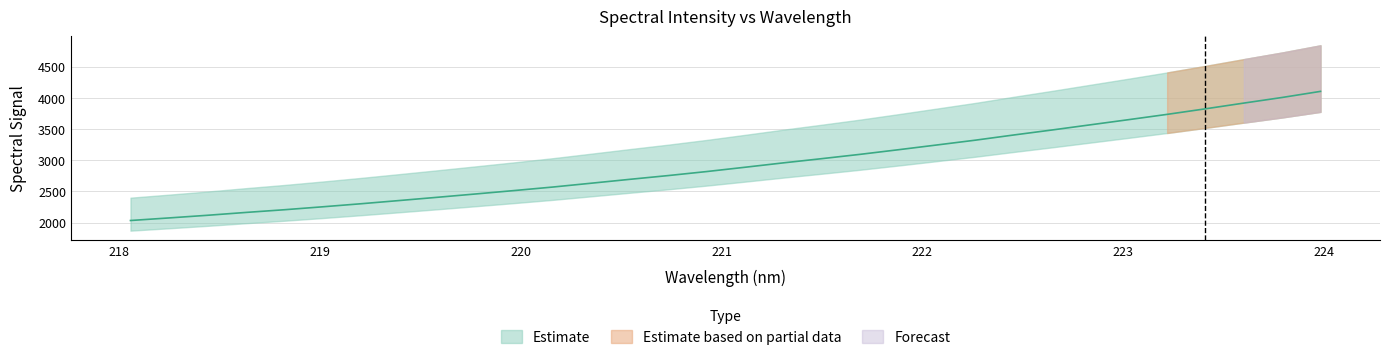

Reading right to left, what are all the values shown in this chart?

223.9802=4103.1	223.7895=4005.4	223.5987=3915.4	223.408=3823.6	223.2172=3734.4	223.0264=3650.0	222.8355=3567.0	222.6447=3484.1	222.4538=3403.7	222.263=3320.6	222.0721=3243.9	221.8812=3167.8	221.6902=3093.7	221.4993=3024.4	221.3083=2957.0	221.1174=2886.6	220.9264=2817.6	220.7354=2753.3	220.5444=2693.1	220.3533=2631.1	220.1623=2569.6	219.9712=2513.6	219.7801=2459.1	219.589=2405.6	219.3979=2353.1	219.2067=2301.4	219.0156=2252.4	218.8244=2205.2	218.6332=2161.9	218.442=2116.2	218.2508=2073.9	218.0596=2032.7